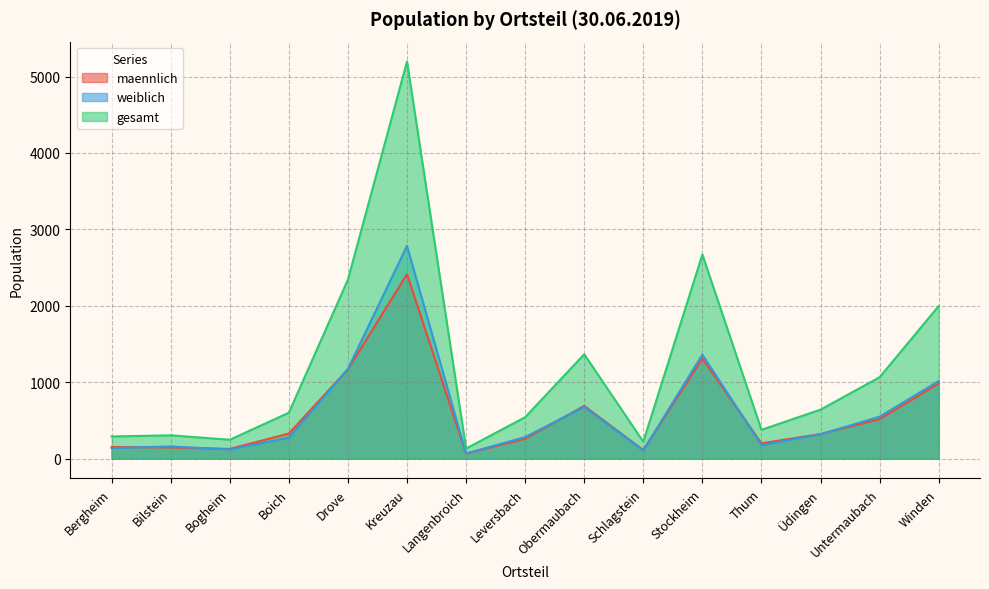

At which label does maennlich reach its minimum?

Langenbroich